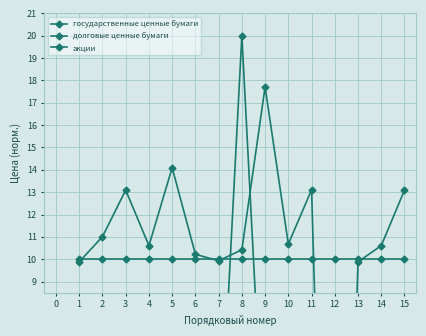

Which series has the widest spread of values?

долговые ценные бумаги